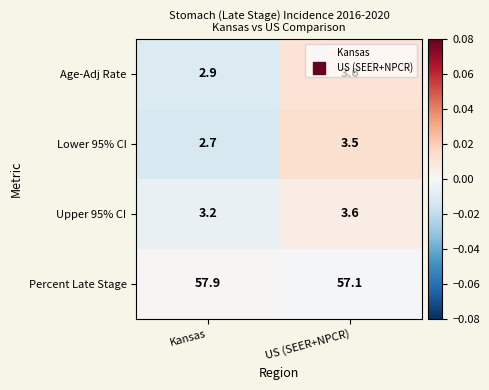

How many values in the Age-Adj Rate series are below 3?

1